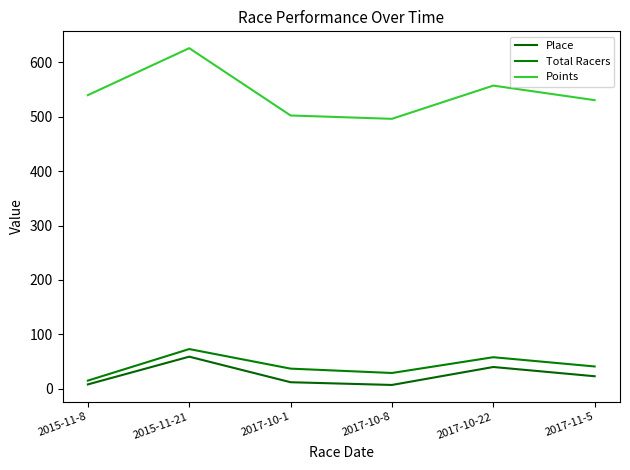

Rank the series by their maximum value, from lowest to highest.

Place, Total Racers, Points